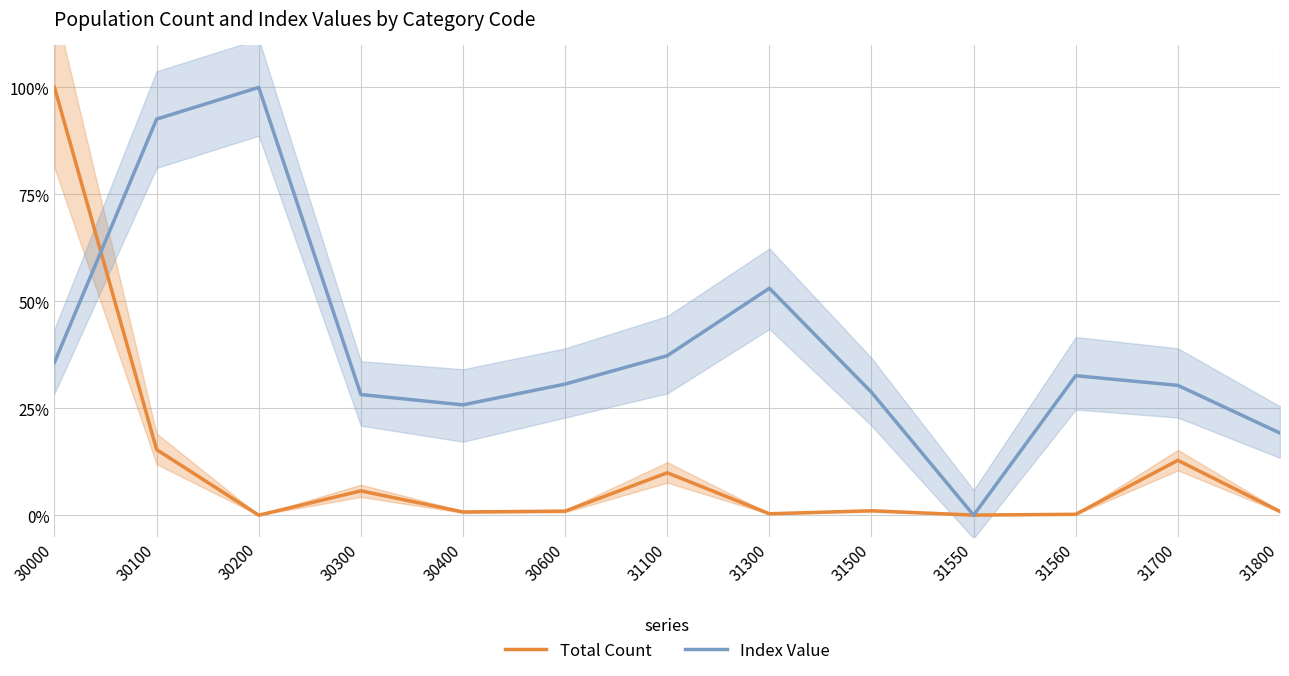

Does the chart display data point markers on the line(s)?

No